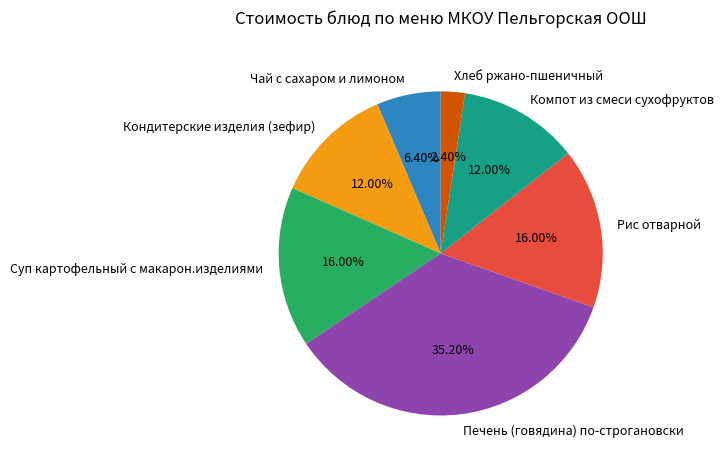

What is the largest slice in the pie chart?

Печень (говядина) по-строгановски